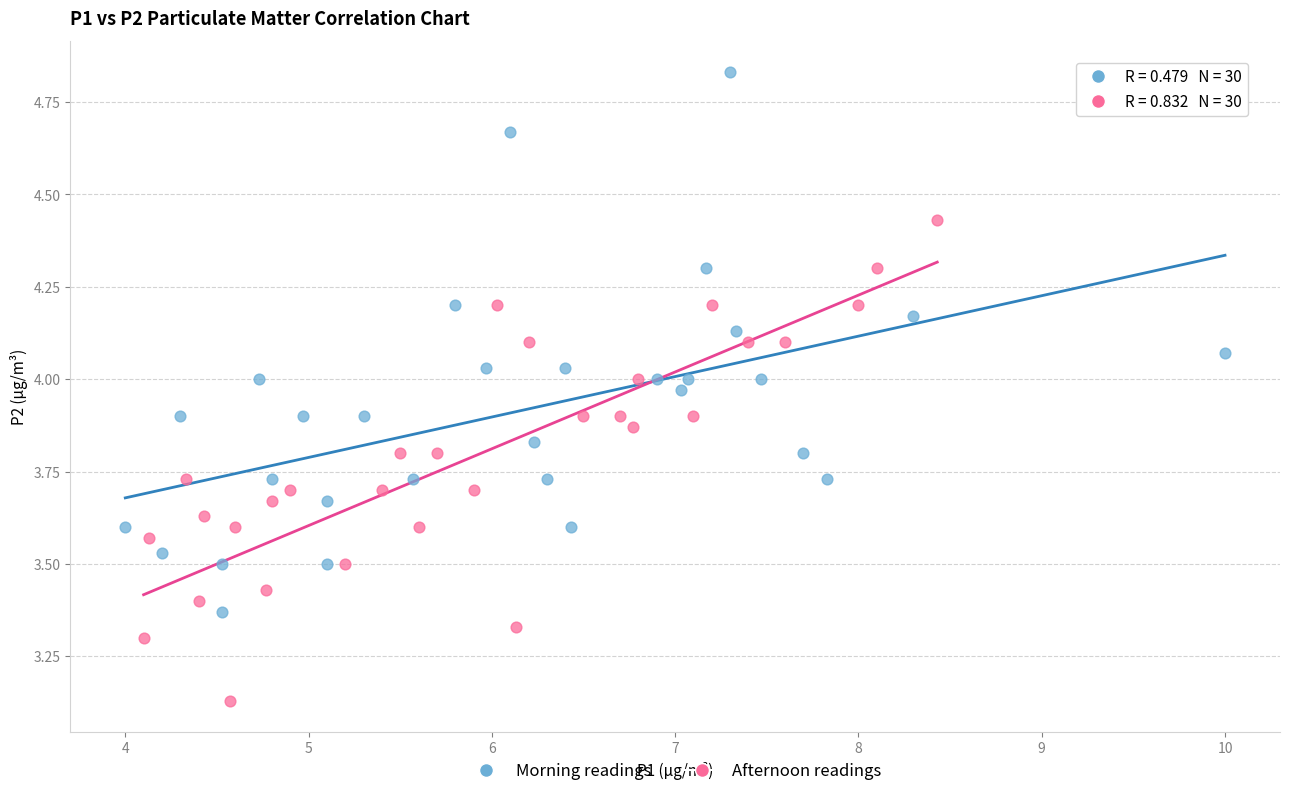

Which series has the largest Y range (max minus min)?

Morning readings